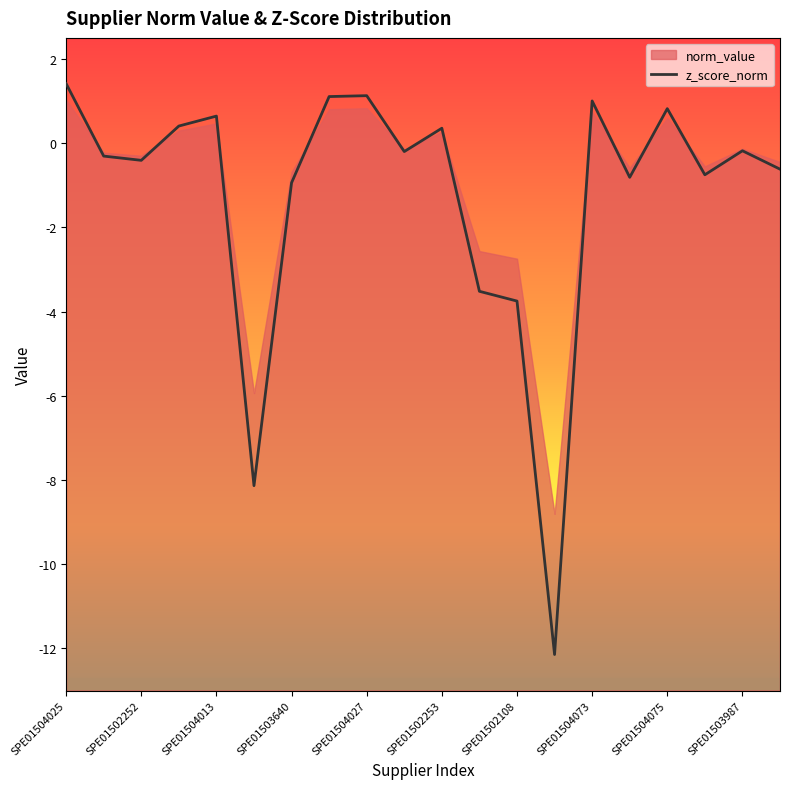

The z_score_norm series shows -5.6 at SPE01502108. True or false?

False